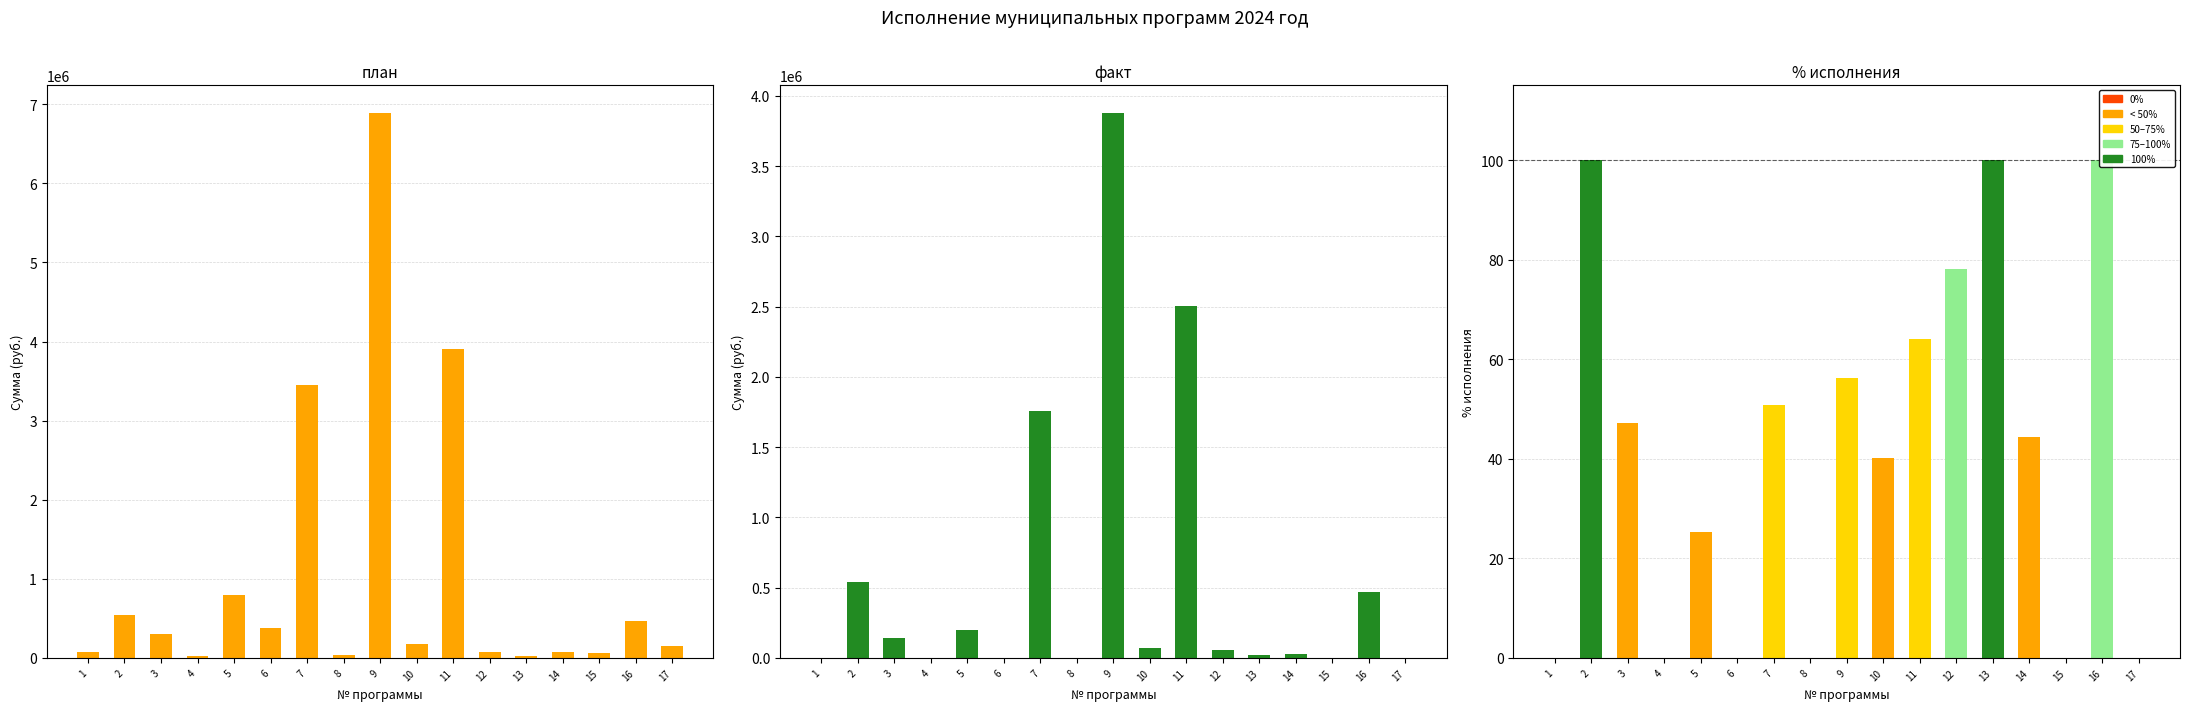

Rank the series by their maximum value, from highest to lowest.

план, факт